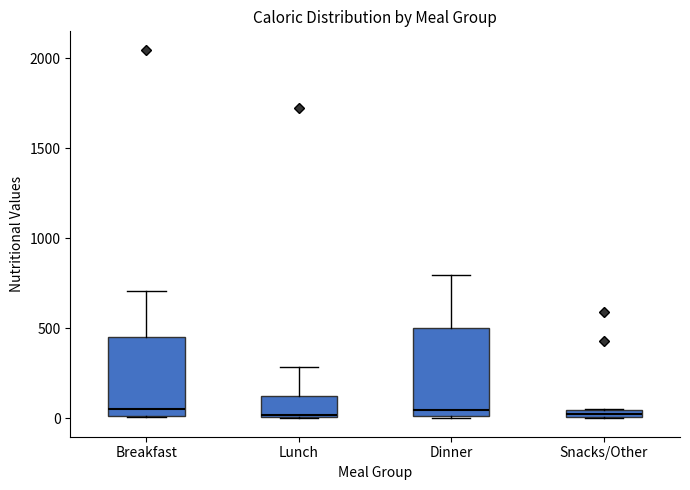

Comparing the boxes themselves (not the whiskers), which one is the tallest?

Dinner